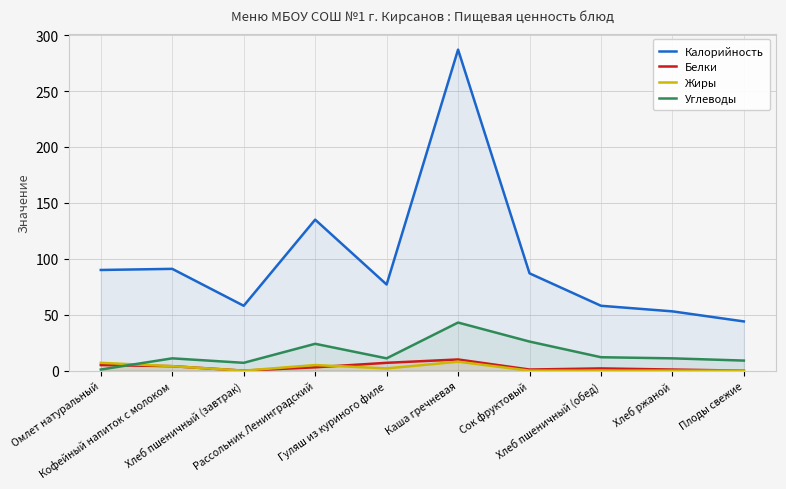

True or false: Калорийность and Жиры intersect in this chart.

False